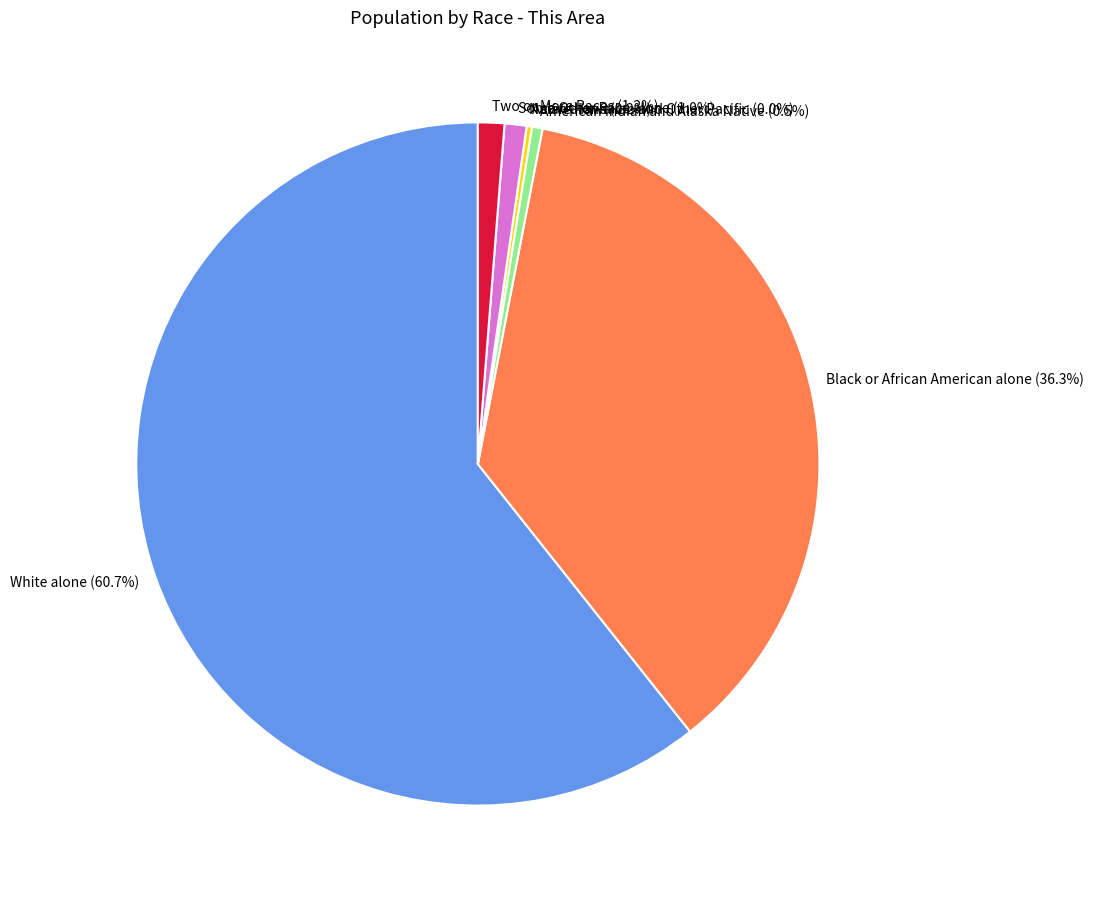

What portion of the pie excludes White alone?

39.3%